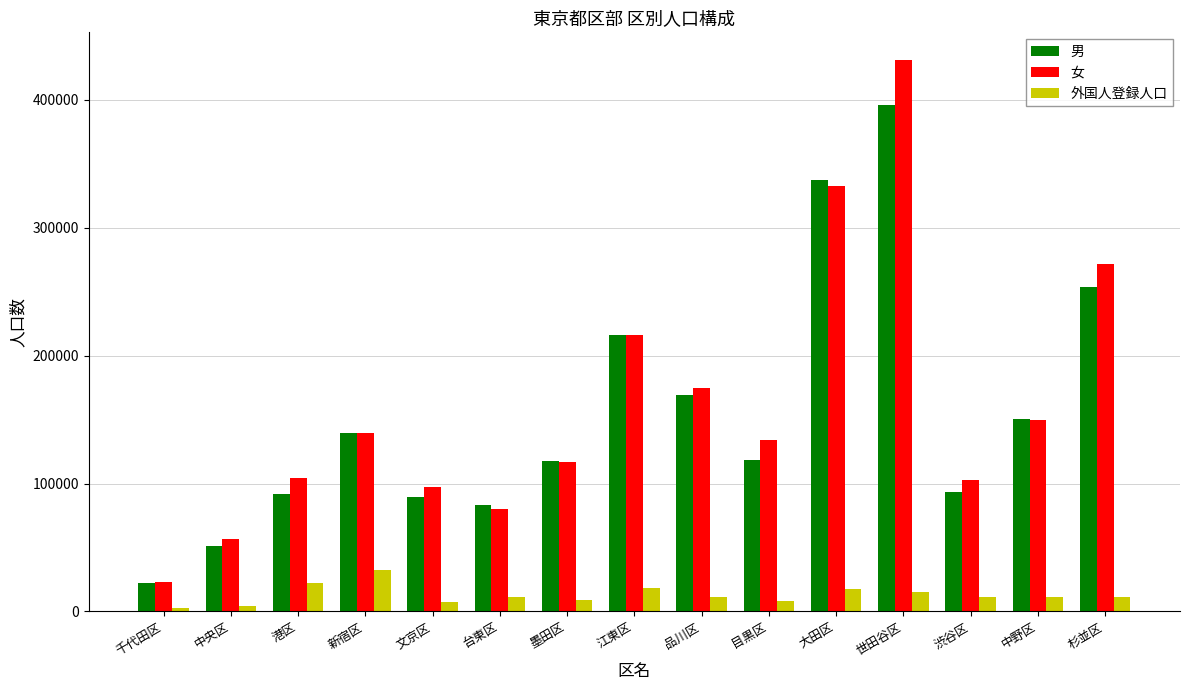

True or false: 外国人登録人口 has a value of 21931 at 港区.

True